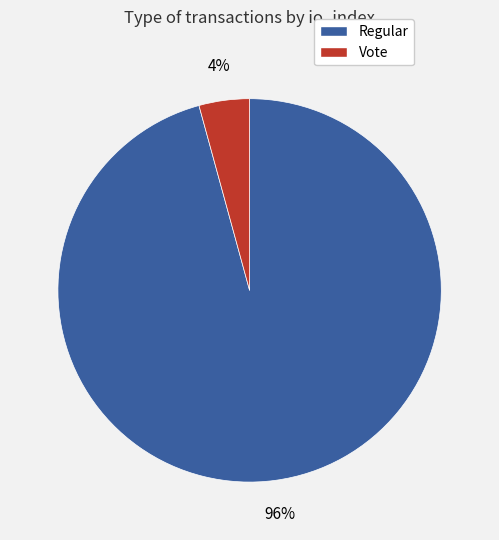

What percentage is the Regular slice, to the nearest percent?

96%